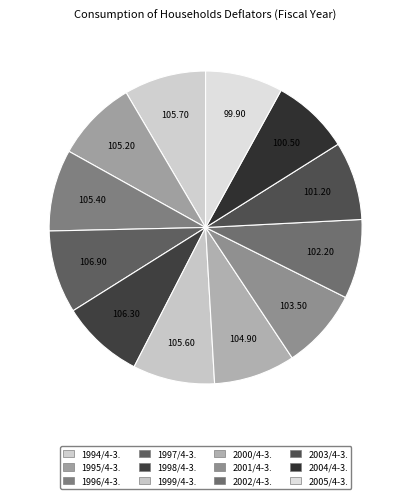

Count the number of slices in the pie.

12